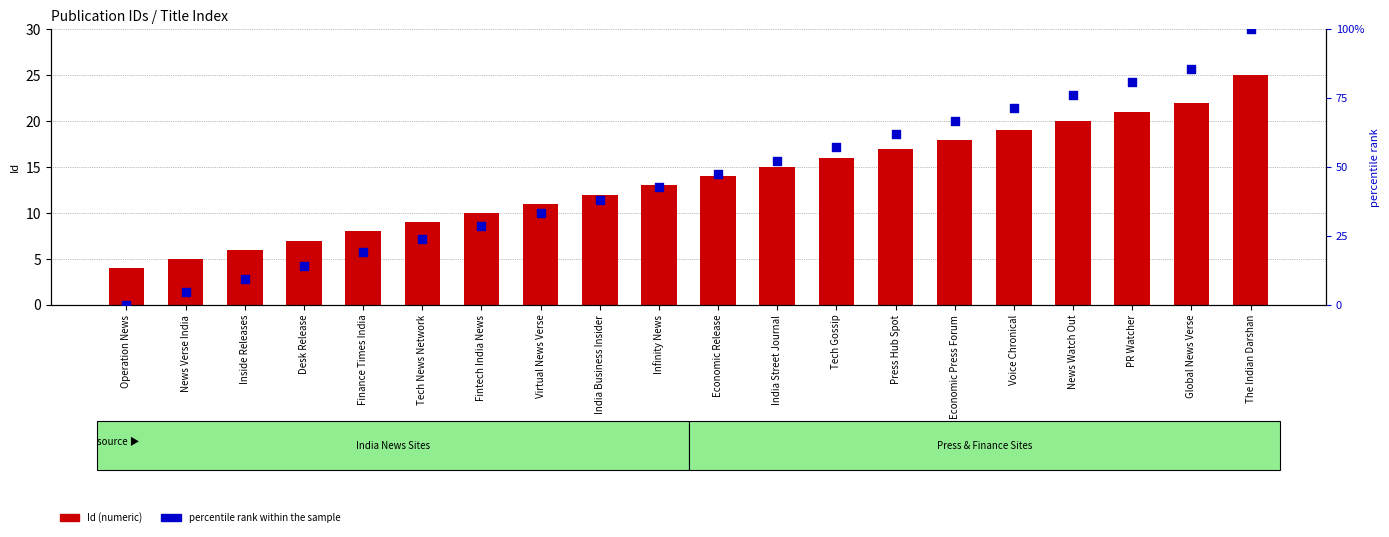

Which series has the largest total across all categories?

percentile rank within the sample